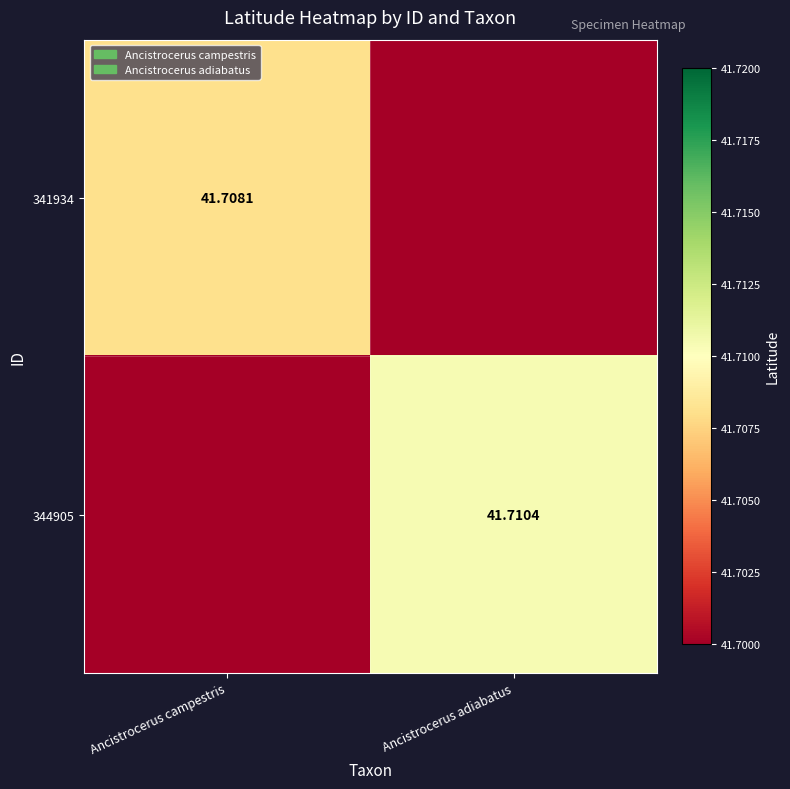

Which series changed the most between Ancistrocerus campestris and Ancistrocerus adiabatus?

344905